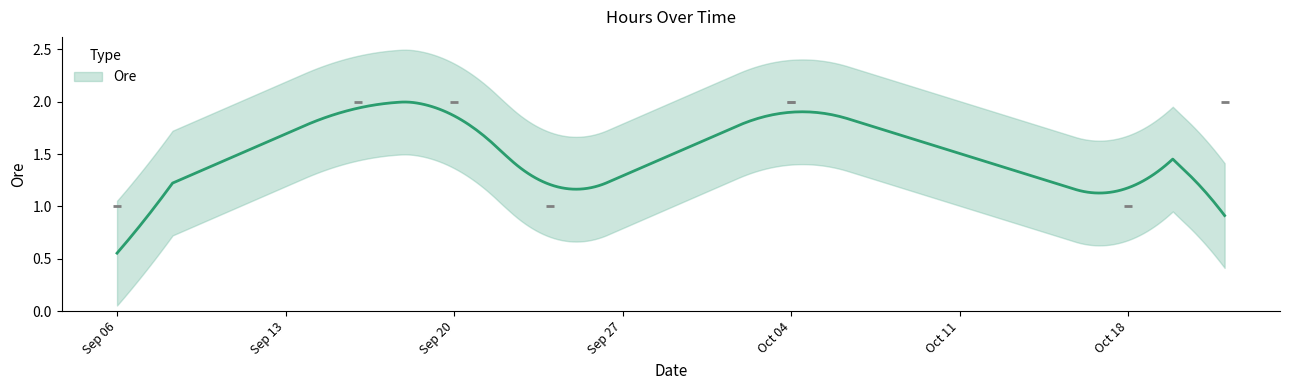

What is the change in value from 2021-10-04 to 2021-10-18?

-1